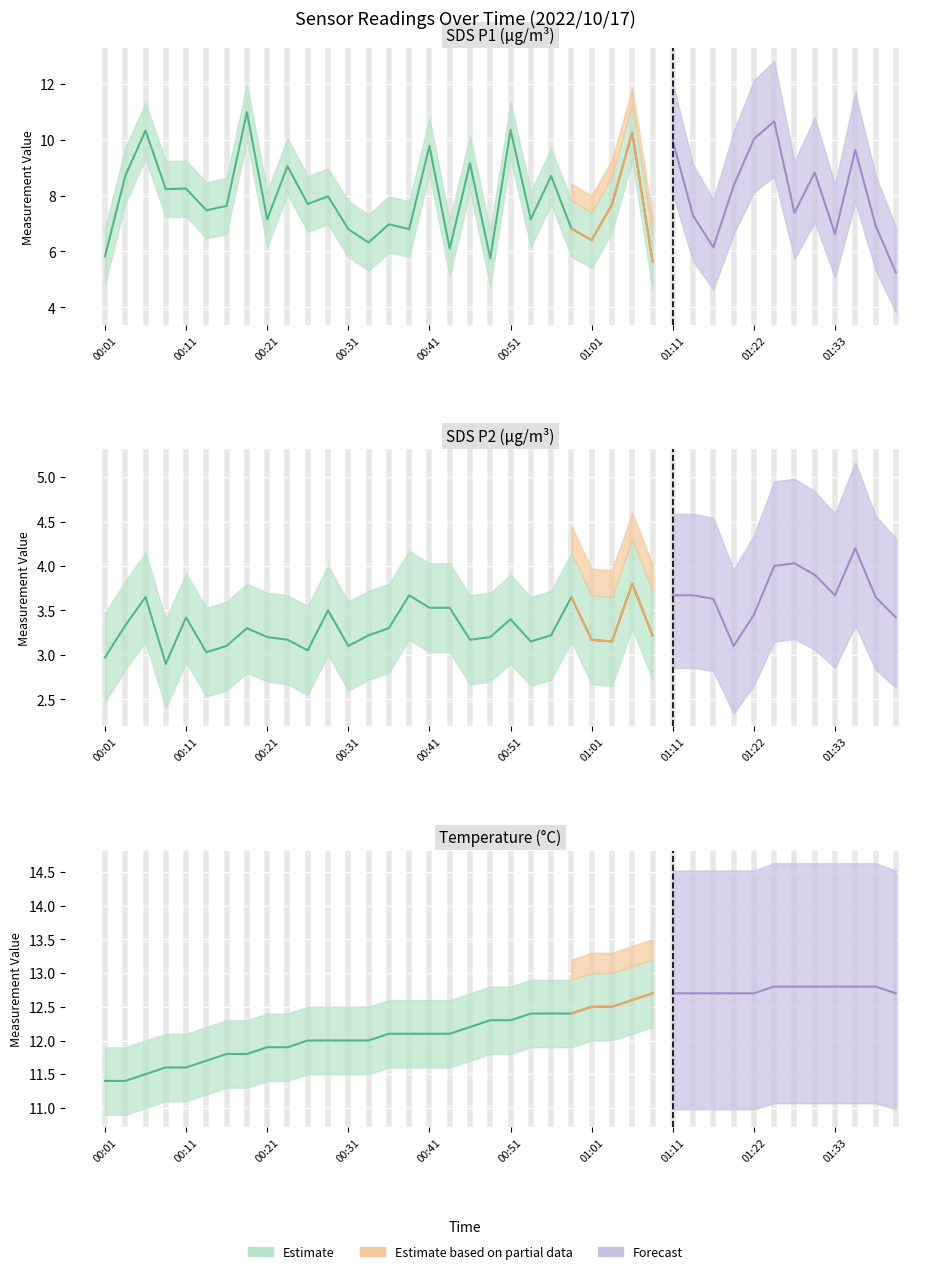

Reading left to right, transcribe all the data shown in this chart.

SDS_P1: 00:01=5.8	00:04=8.7	00:06=10.3	00:09=8.2	00:11=8.2	00:13=7.5	00:16=7.6	00:18=11.0	00:21=7.2	00:23=9.1	00:26=7.7	00:28=8.0	00:31=6.8	00:33=6.3	00:36=7.0	00:38=6.8	00:41=9.8	00:43=6.1	00:46=9.2	00:48=5.8	00:51=10.3	00:53=7.2	00:56=8.7	00:58=6.8	01:01=6.4	01:03=7.7	01:06=10.2	01:08=5.7	01:11=9.9	01:13=7.3	01:16=6.2	01:19=8.3	01:22=10.0	01:25=10.7	01:27=7.4	01:30=8.8	01:33=6.6	01:35=9.6	01:38=6.9	01:41=5.2
SDS_P2: 00:01=3.0	00:04=3.3	00:06=3.6	00:09=2.9	00:11=3.4	00:13=3.0	00:16=3.1	00:18=3.3	00:21=3.2	00:23=3.2	00:26=3.0	00:28=3.5	00:31=3.1	00:33=3.2	00:36=3.3	00:38=3.7	00:41=3.5	00:43=3.5	00:46=3.2	00:48=3.2	00:51=3.4	00:53=3.1	00:56=3.2	00:58=3.6	01:01=3.2	01:03=3.1	01:06=3.8	01:08=3.2	01:11=3.7	01:13=3.7	01:16=3.6	01:19=3.1	01:22=3.5	01:25=4.0	01:27=4.0	01:30=3.9	01:33=3.7	01:35=4.2	01:38=3.6	01:41=3.4
Temp: 00:01=11.4	00:04=11.4	00:06=11.5	00:09=11.6	00:11=11.6	00:13=11.7	00:16=11.8	00:18=11.8	00:21=11.9	00:23=11.9	00:26=12.0	00:28=12.0	00:31=12.0	00:33=12.0	00:36=12.1	00:38=12.1	00:41=12.1	00:43=12.1	00:46=12.2	00:48=12.3	00:51=12.3	00:53=12.4	00:56=12.4	00:58=12.4	01:01=12.5	01:03=12.5	01:06=12.6	01:08=12.7	01:11=12.7	01:13=12.7	01:16=12.7	01:19=12.7	01:22=12.7	01:25=12.8	01:27=12.8	01:30=12.8	01:33=12.8	01:35=12.8	01:38=12.8	01:41=12.7